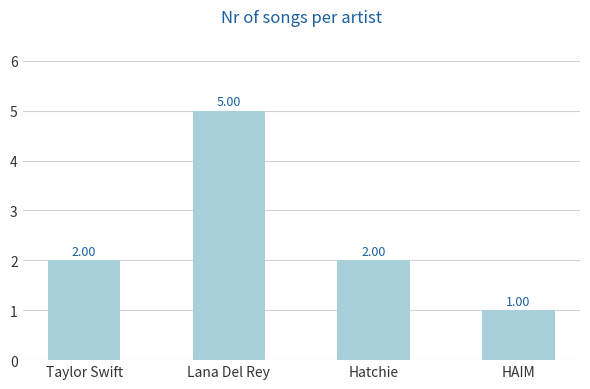

What is the change in value from Lana Del Rey to HAIM?

-4